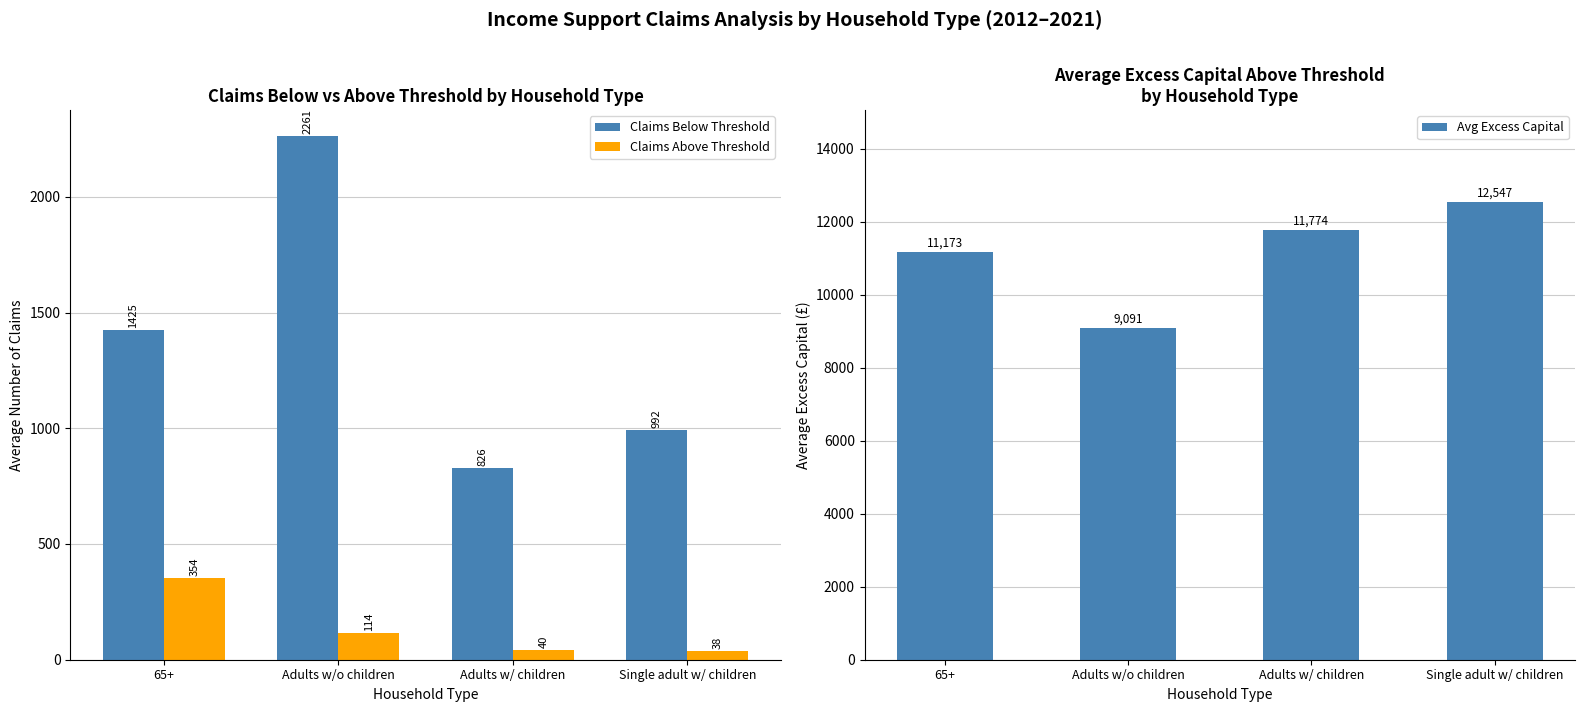

What position from the right is Single adult w/ children?

1